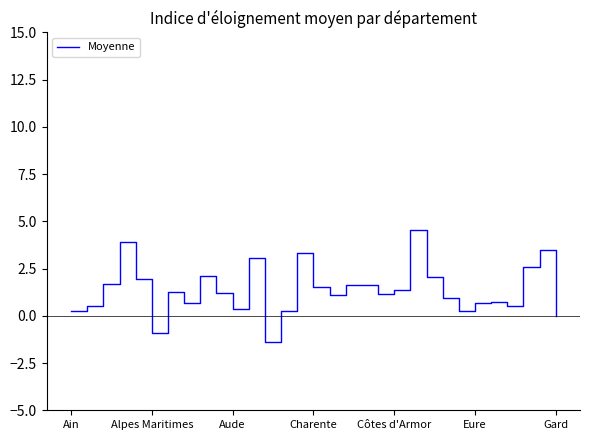

What is the smallest value displayed?

-1.4